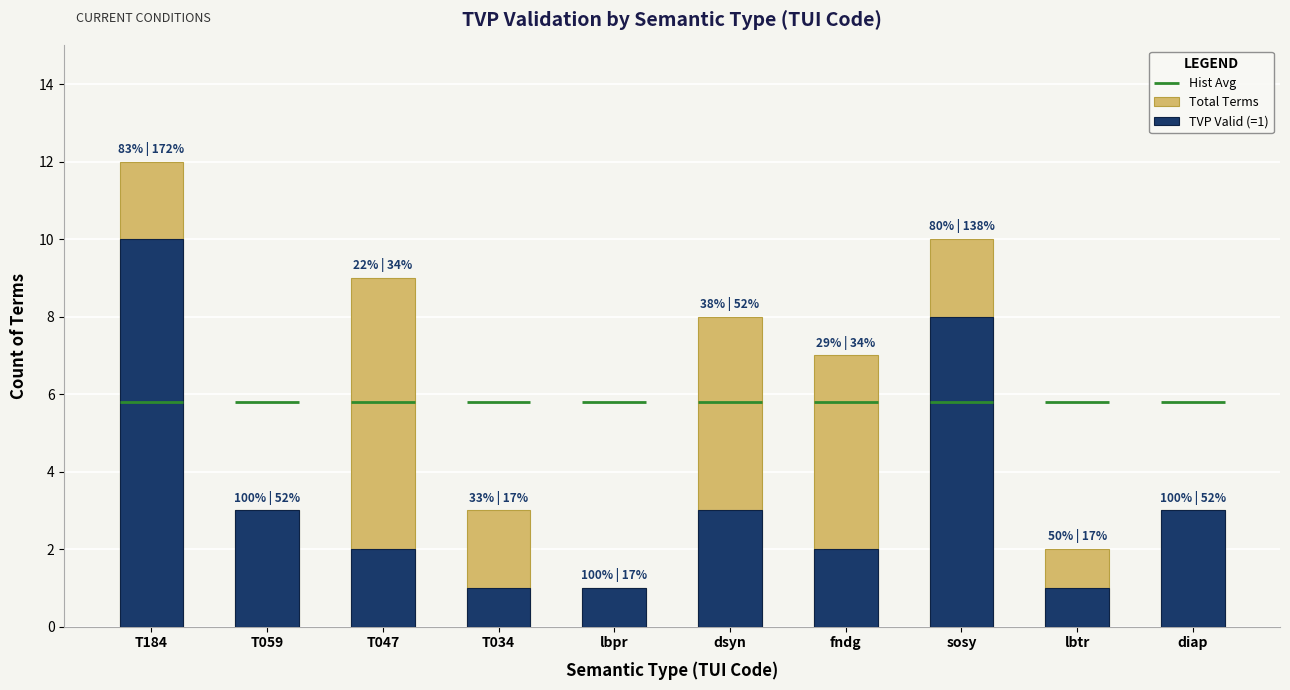

How many bars are there in each group?

2